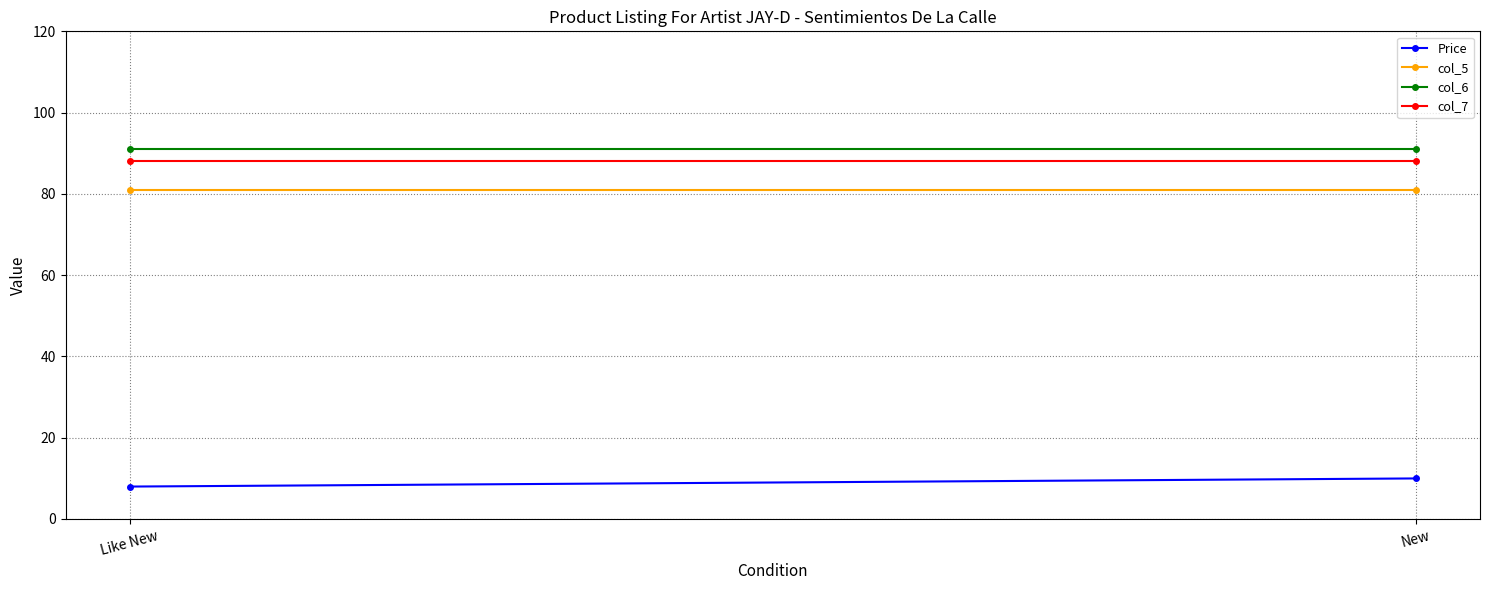

What is the difference between the maximum and minimum values in the Price series?

2.0